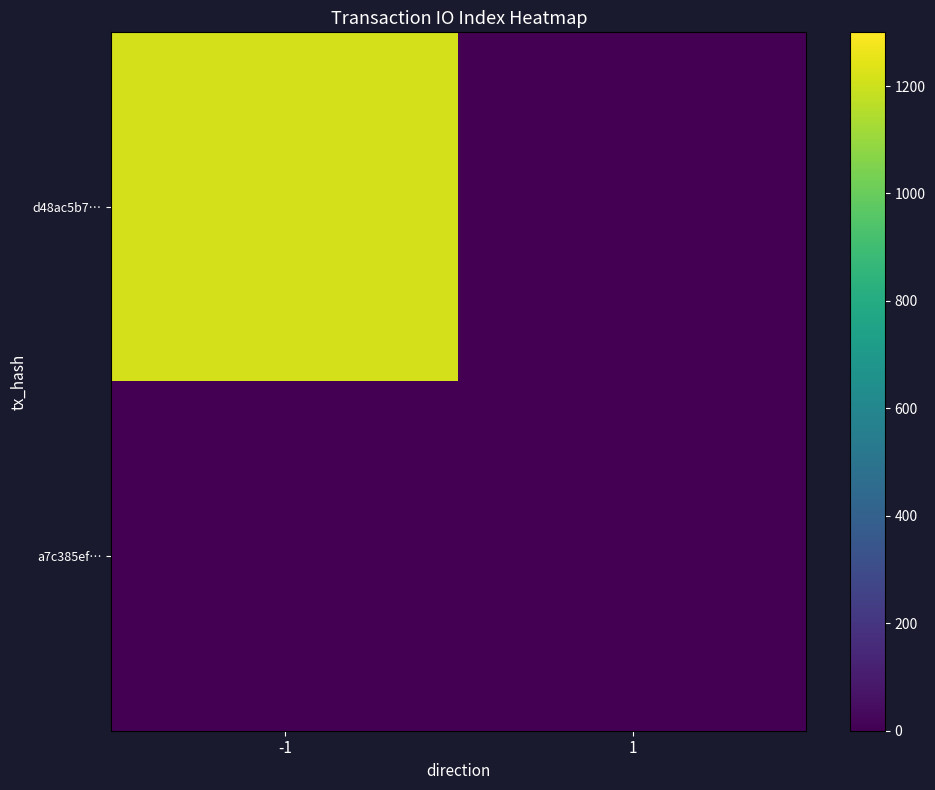

Reading left to right, extract all data points from this chart.

d48ac5b7…: -1=1214	1=0
a7c385ef…: -1=0	1=0